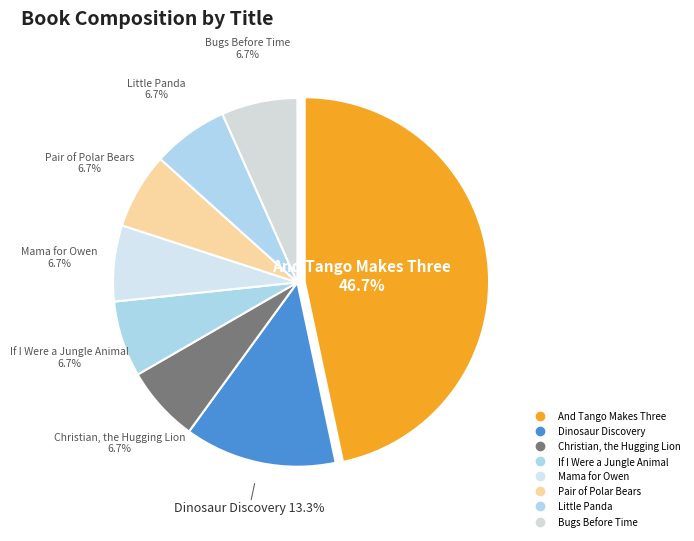

Does any single category account for the majority?

No